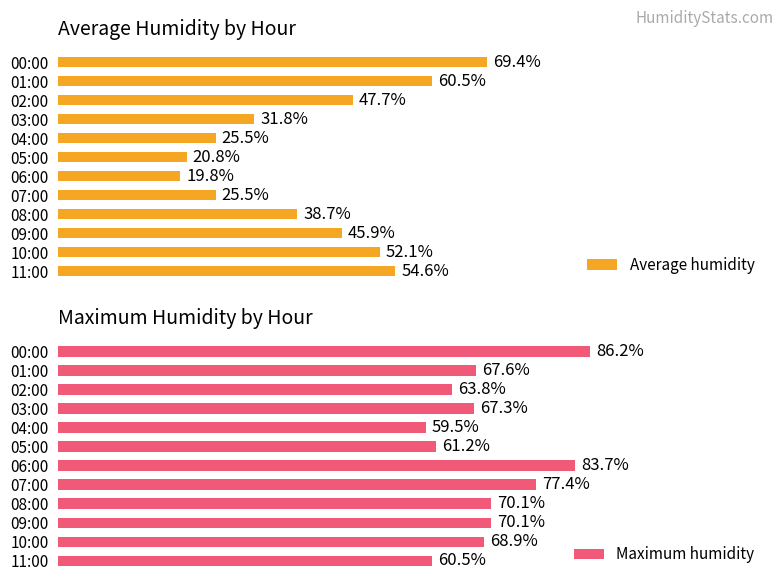

How many data points does each series have?

12